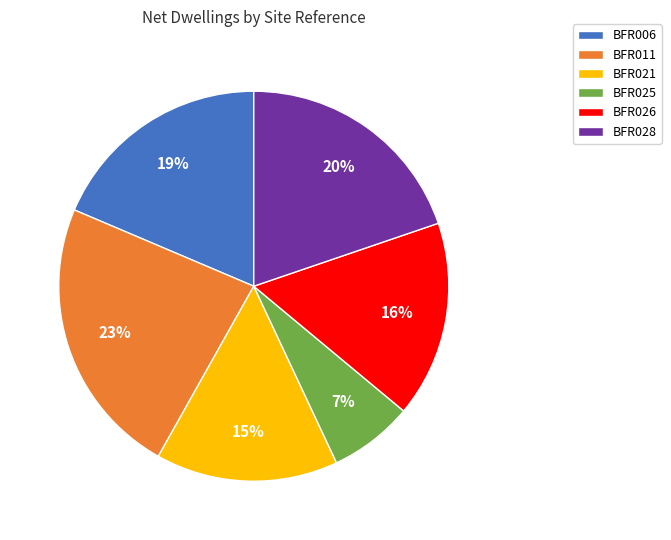

Which category has the smallest portion of the pie?

BFR025